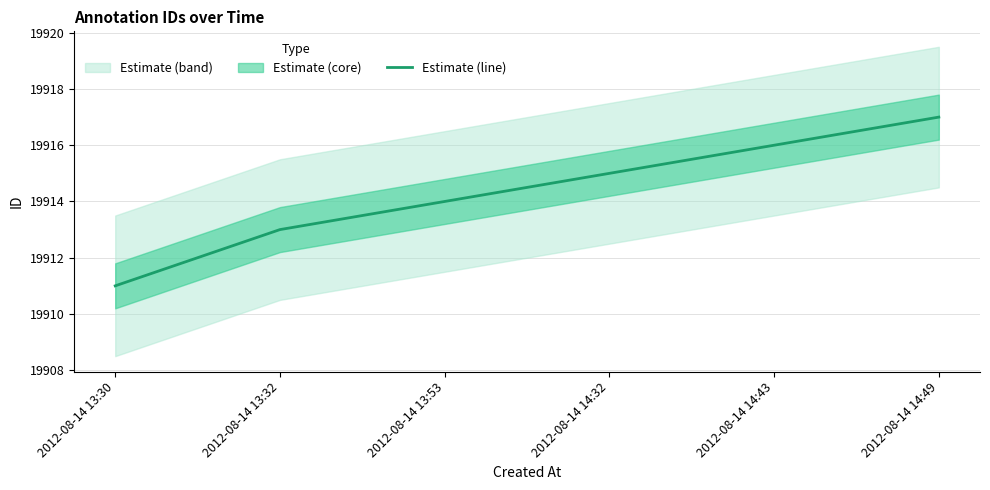

What is the difference between the second highest and minimum values?

5